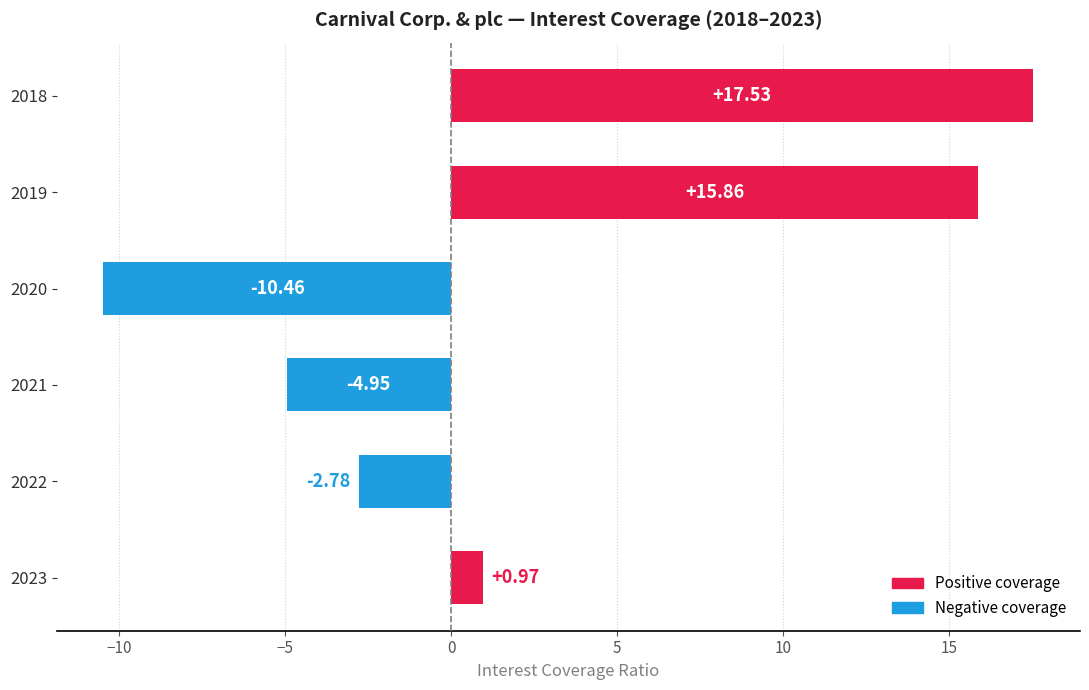

What is the difference between the maximum and minimum values?

28.0